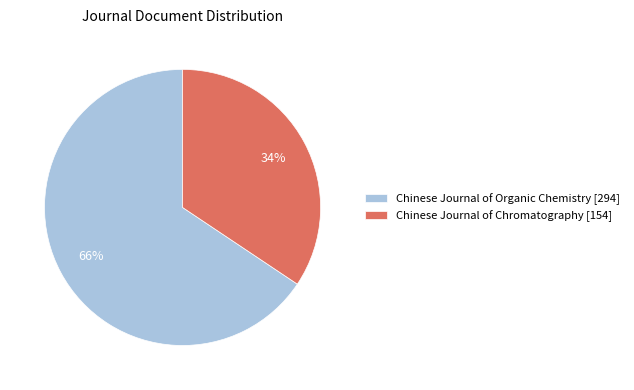

To the nearest percent, what is the combined percentage of Chinese Journal of Organic Chemistry and Chinese Journal of Chromatography?

100%